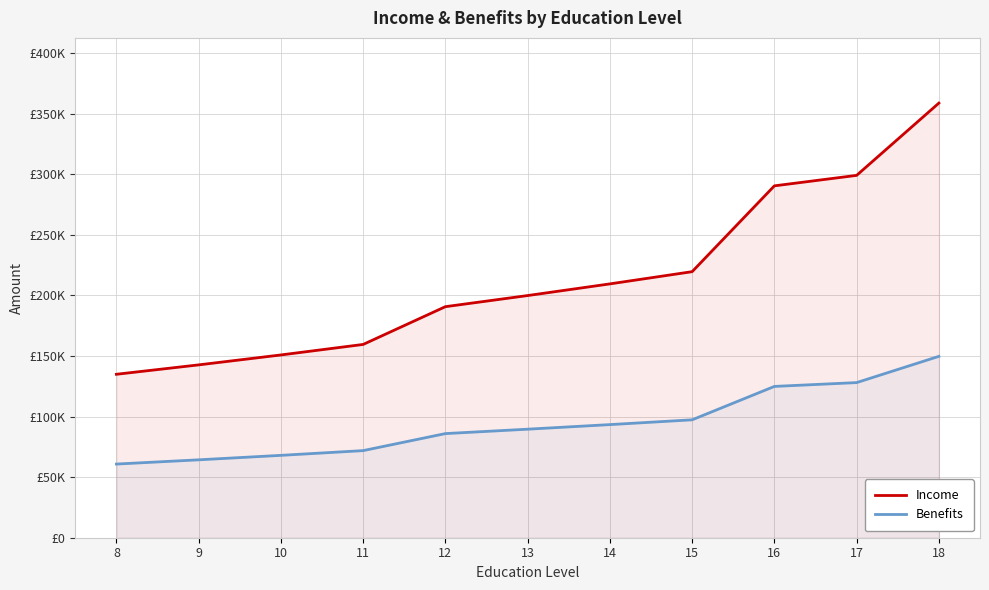

Between 9 and 15, which series saw the biggest shift?

Income